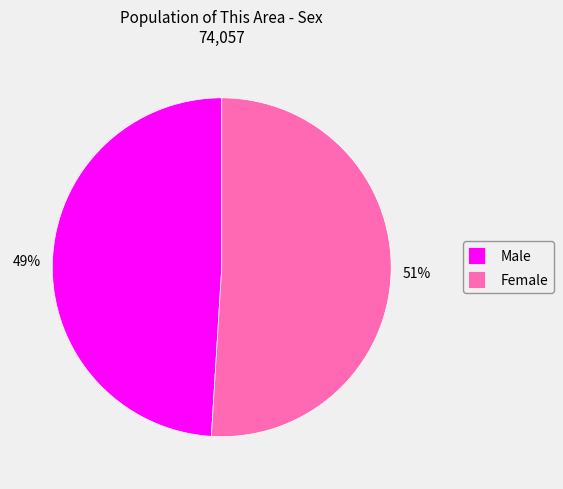

Which has a higher value, Female or Male?

Female